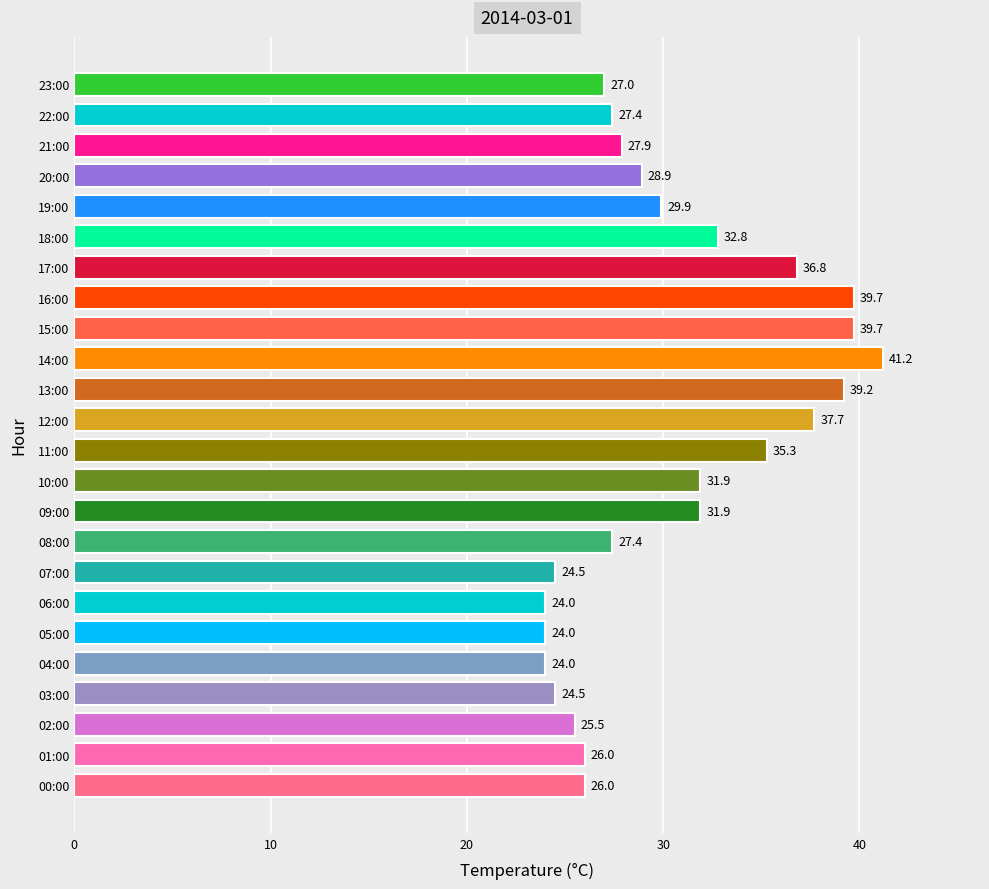

What is the sum of the values at 11:00 and 04:00?

59.3